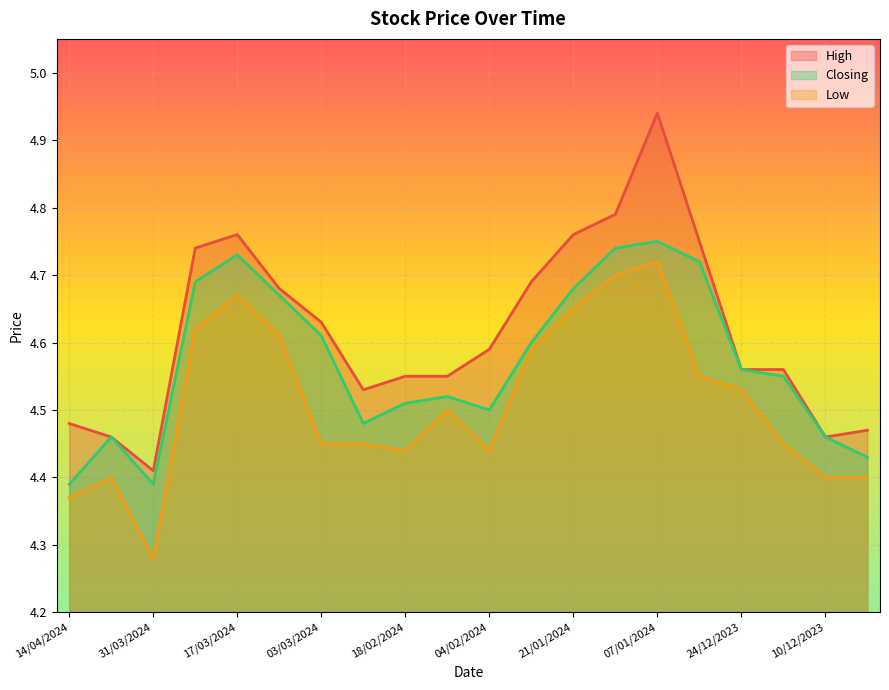

How many interior local valleys does the High series have?

3